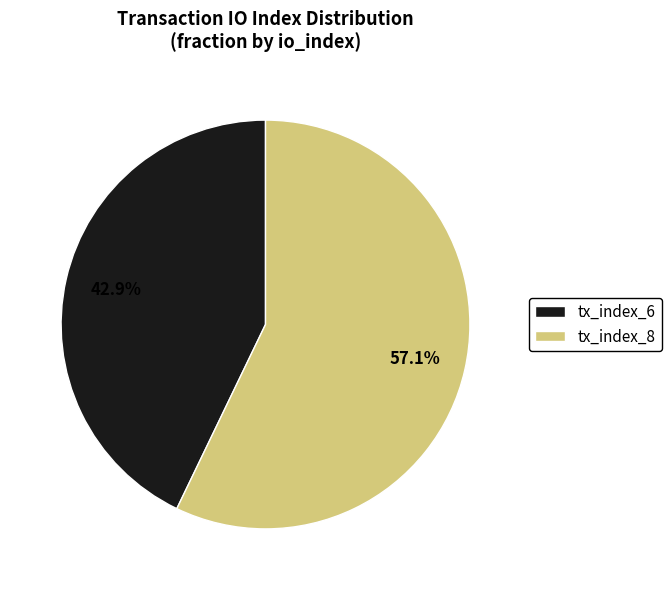

Which category has the biggest portion of the pie?

tx_index_8